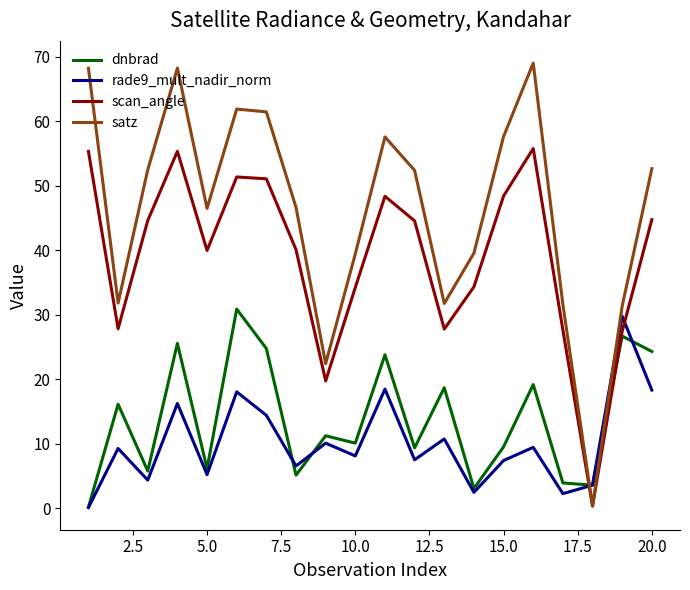

How many intersections are there between dnbrad and satz?

2